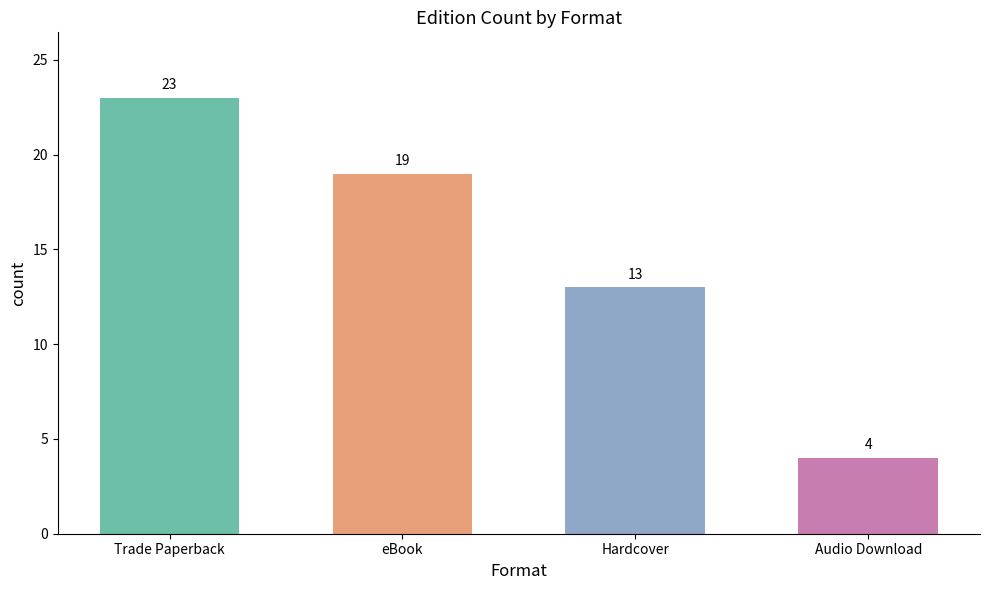

The value at Trade Paperback is 31. True or false?

False